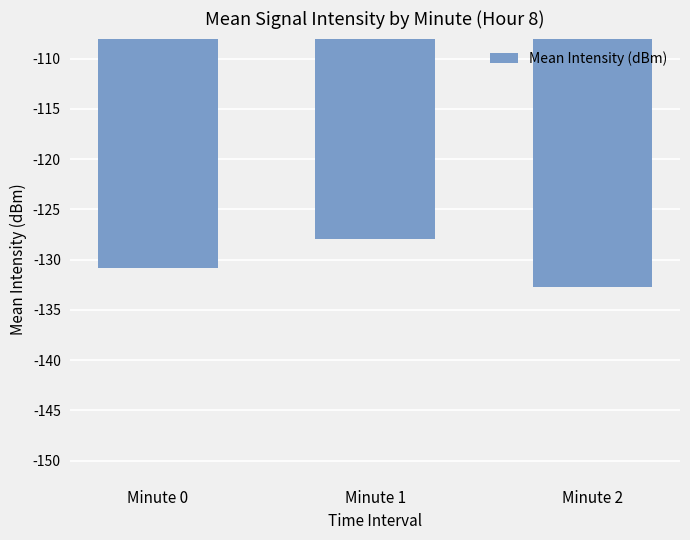

What is the sum of all values?

-391.5